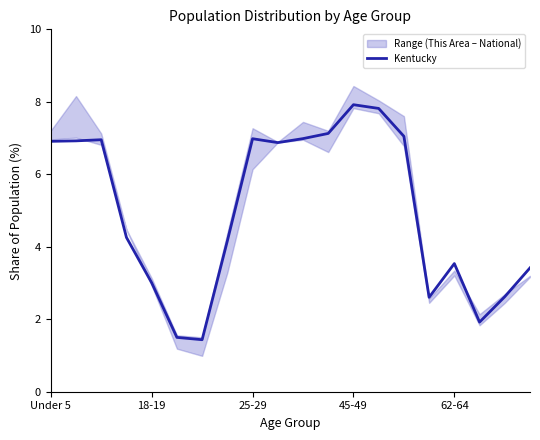

How many interior local peaks (higher than both neighbors) does the data have?

4